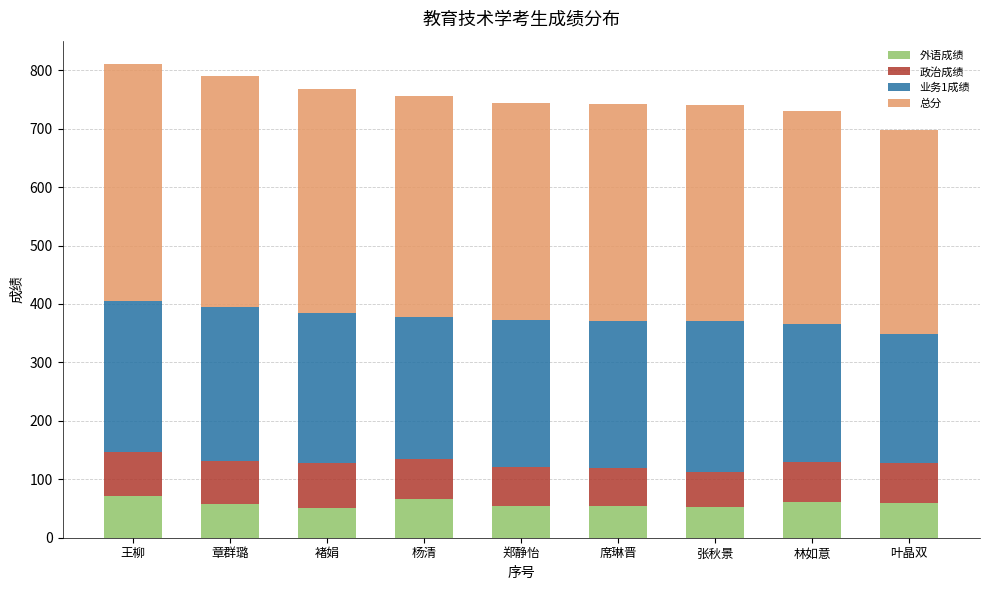

What is the total value across all series at 张秋景?

740